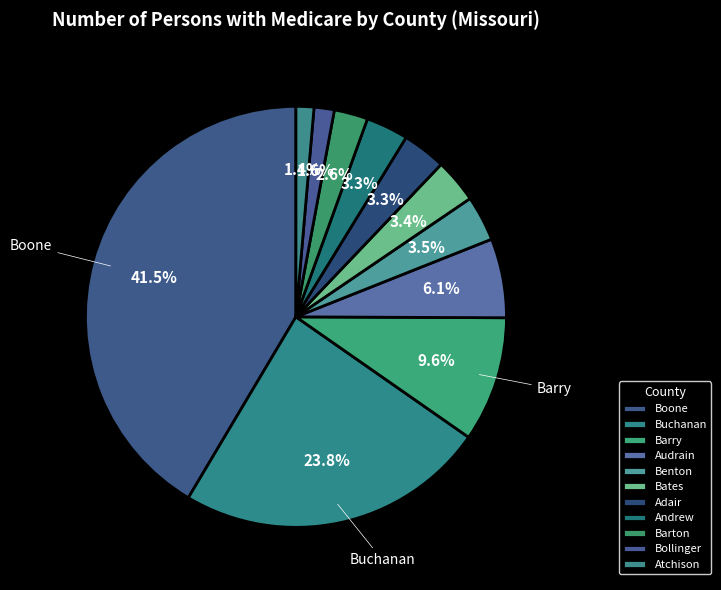

Does Buchanan represent more than half of the total?

No